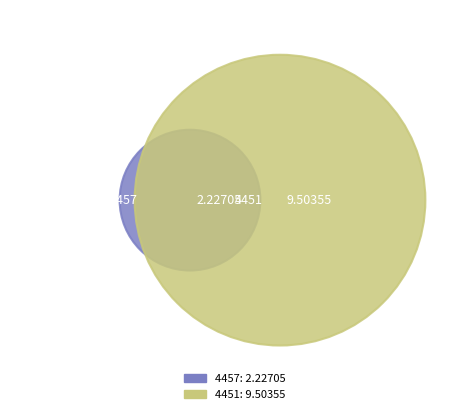

What portion of the pie excludes 4451?

19.0%